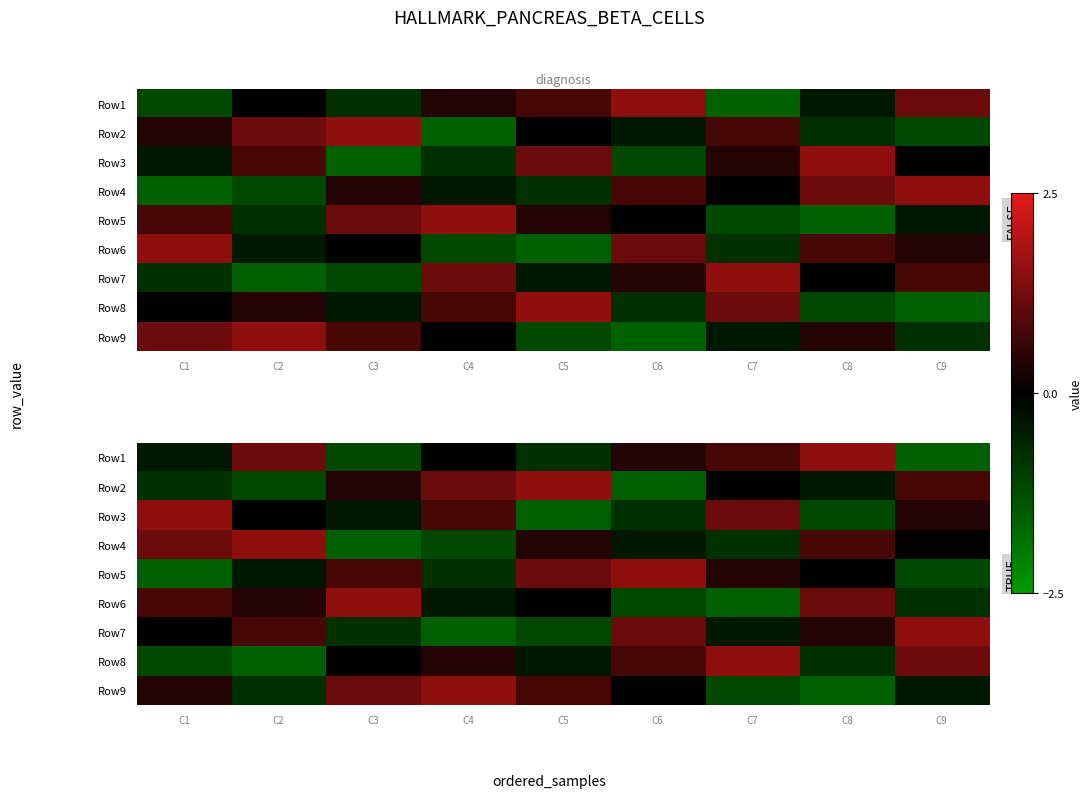

Count the number of categories in the chart.

9